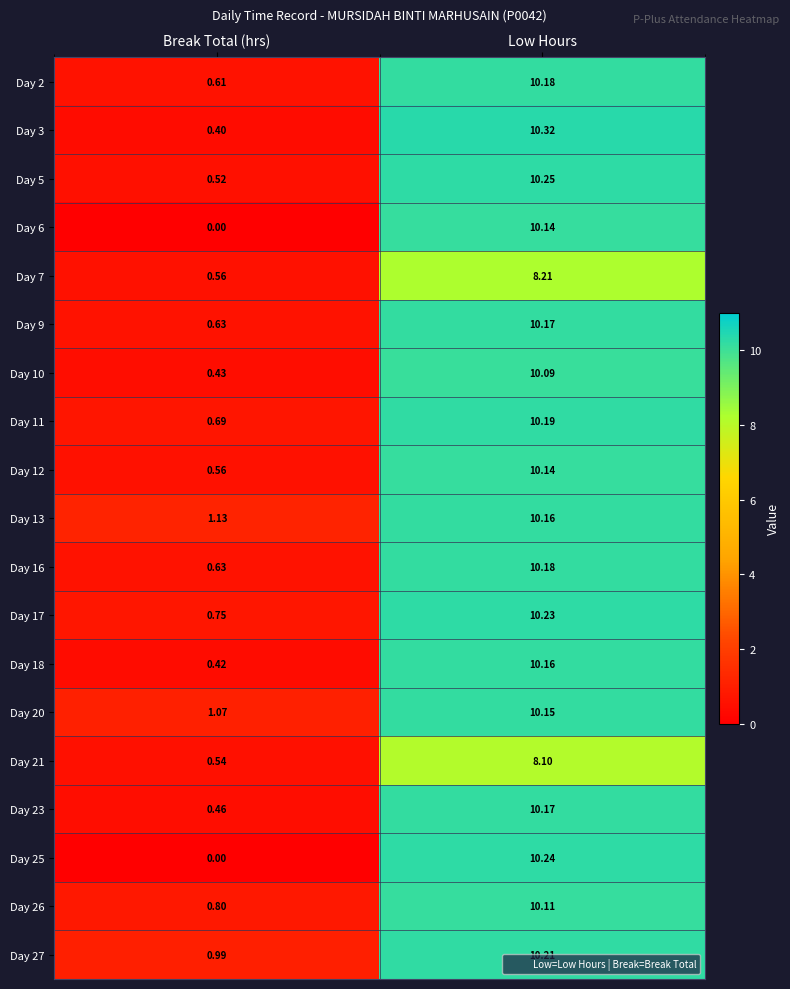

Where does the Day 18 series first go above 10?

Low Hours